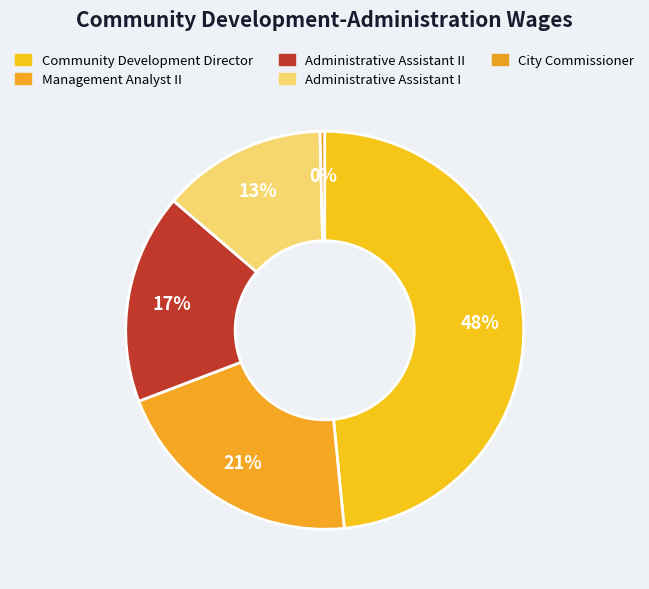

Is there any slice that represents more than half of the pie?

No